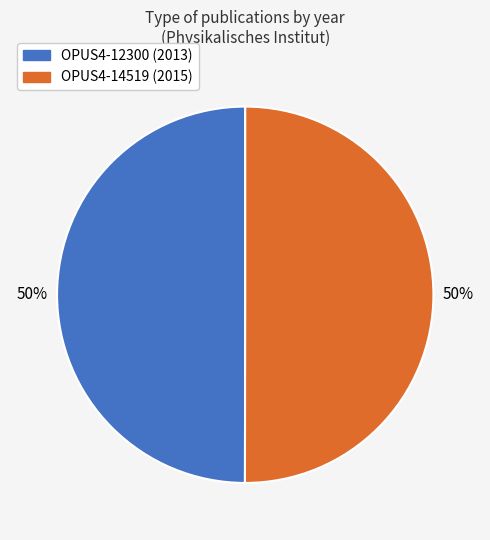

Combined, do OPUS4-14519 and OPUS4-12300 account for over 50%?

Yes